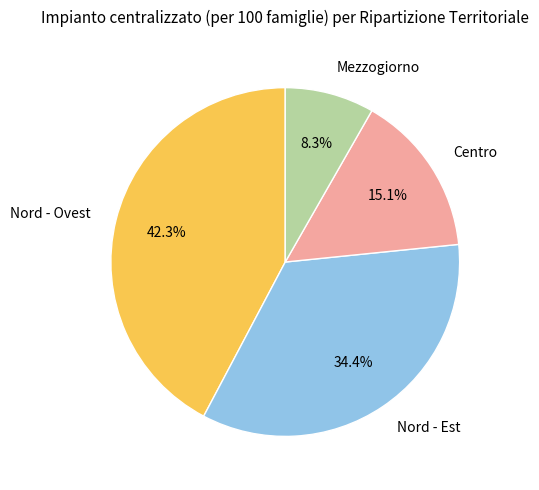

Does Nord - Ovest represent more than half of the total?

No